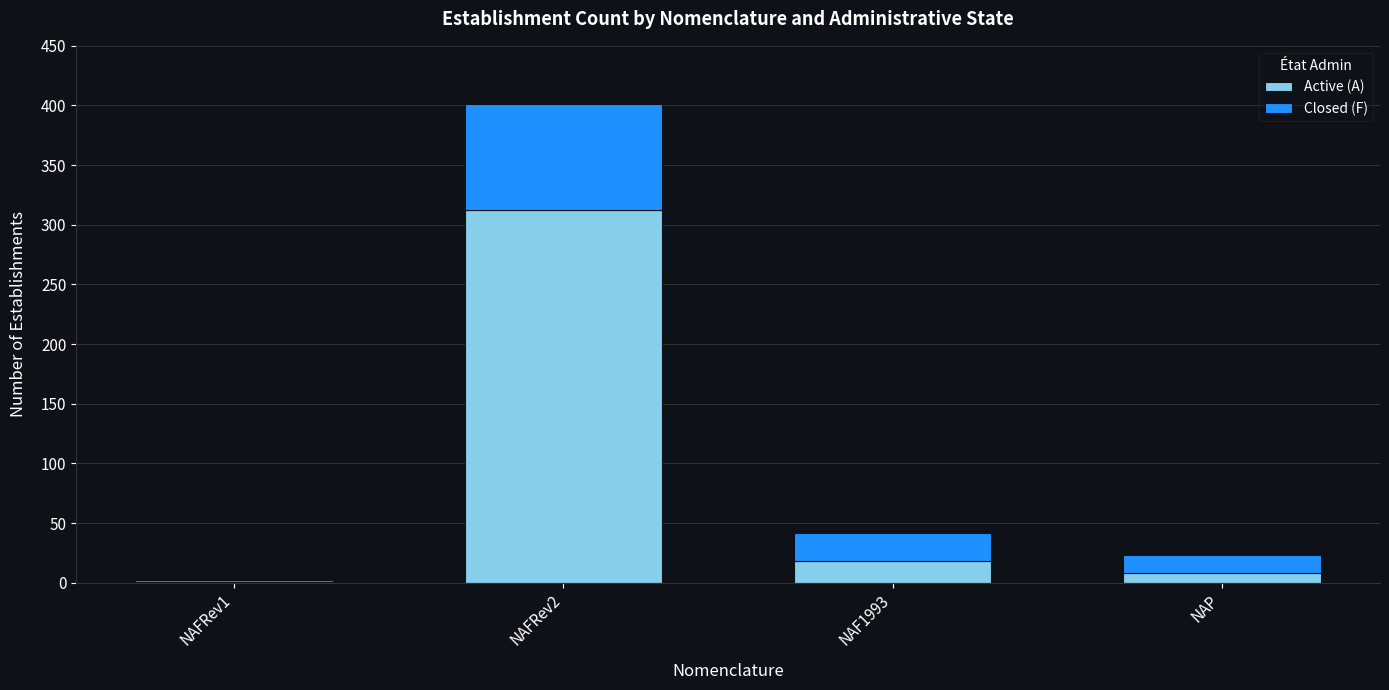

What is the highest value of the Active (A) series?

312